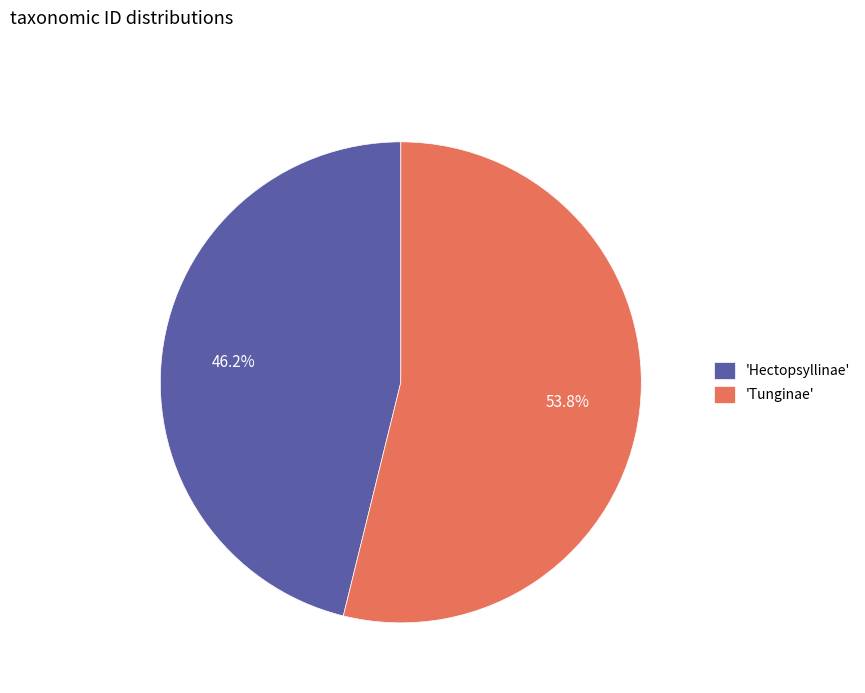

Combined, what portion of the pie is 'Hectopsyllinae' and 'Tunginae'?

100.0%